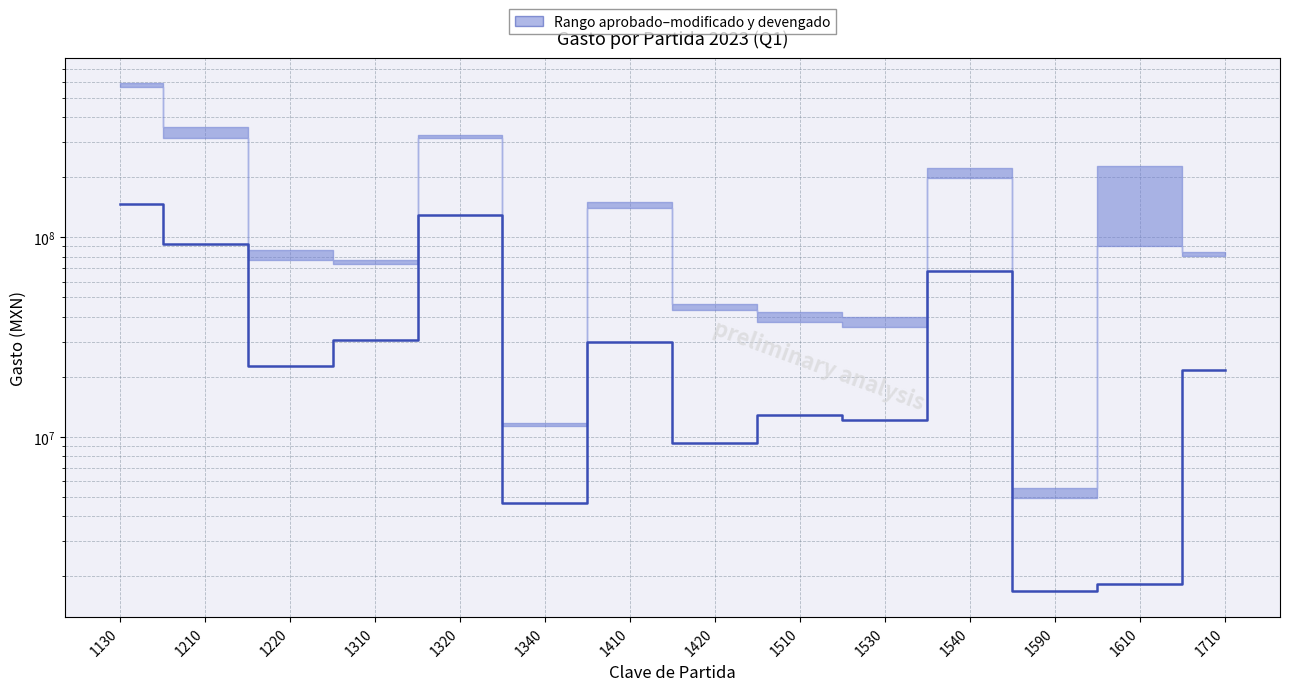

At which category does the chart reach its minimum across all series?

1590